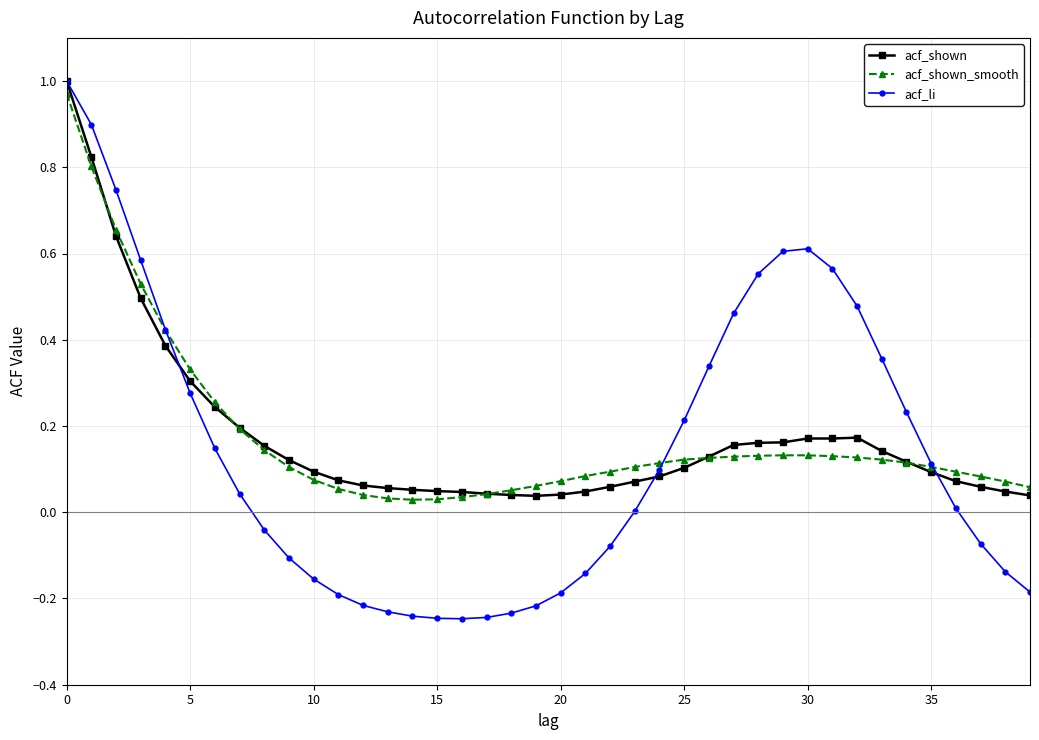

Which series has the largest range (max minus min)?

acf_li